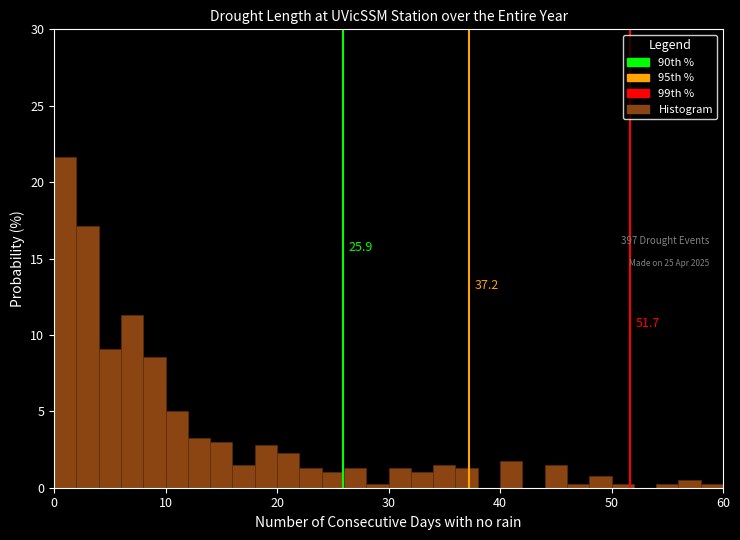

Read against the x-axis, roughly where is the centre of the tallest bar?

1